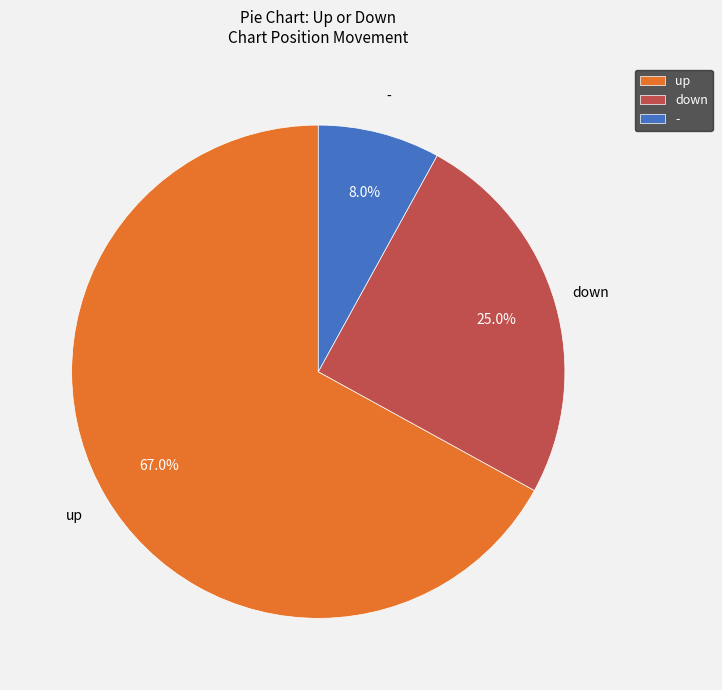

Is it true that up is 55% of the pie?

False